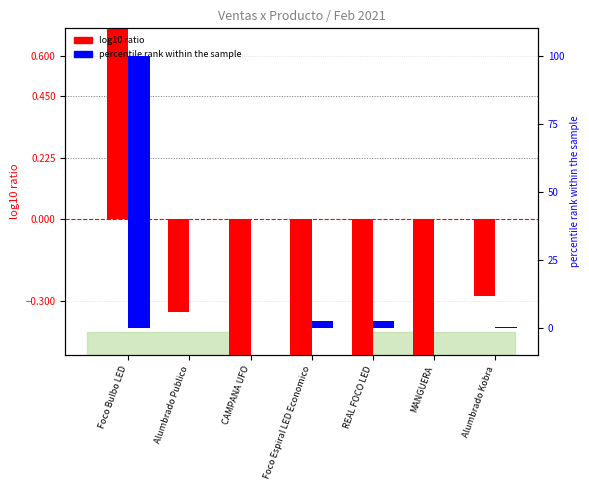

True or false: percentile rank within the sample has a value of 2.5 at REAL FOCO LED.

True